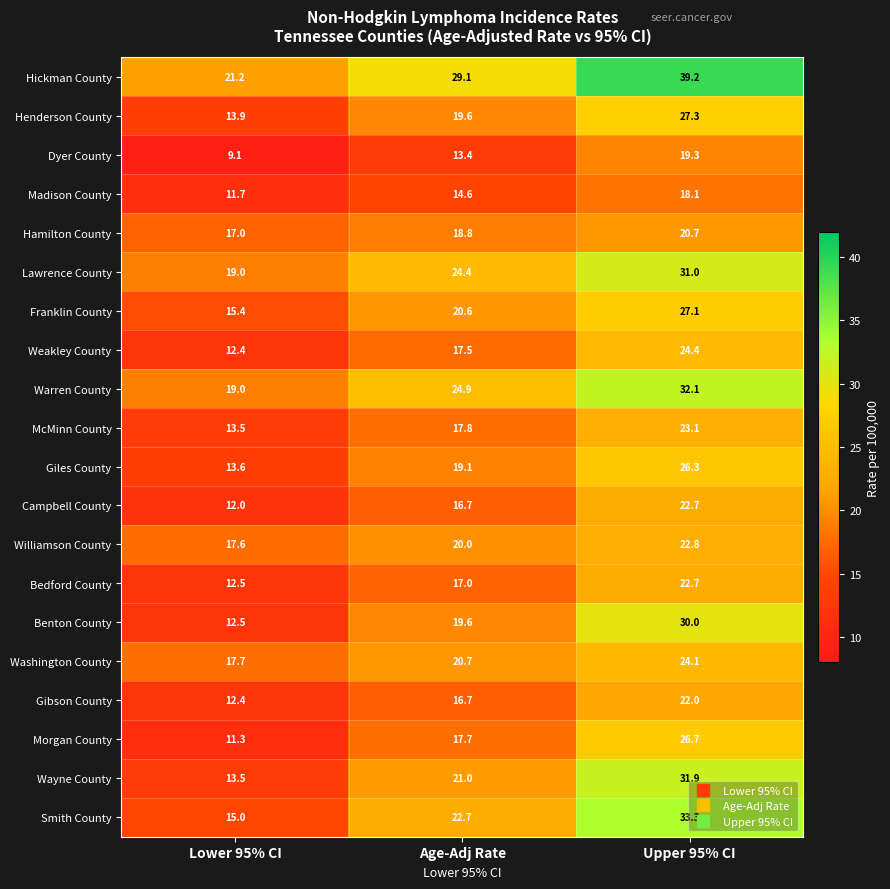

Which category has the highest value in the Bedford County series?

Upper 95% CI